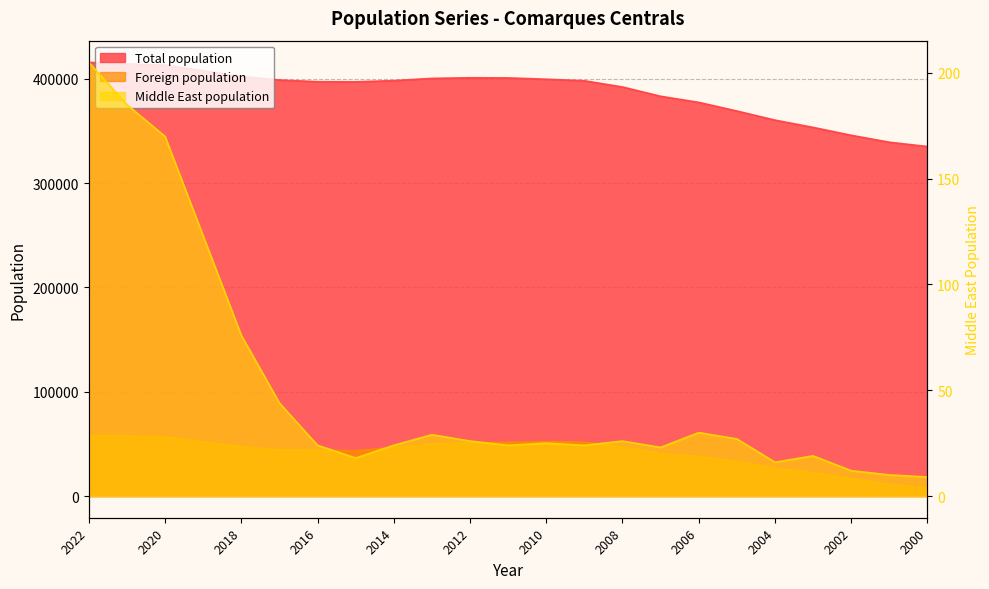

What is the value of the Foreign population point at the 14th from the left?

51585